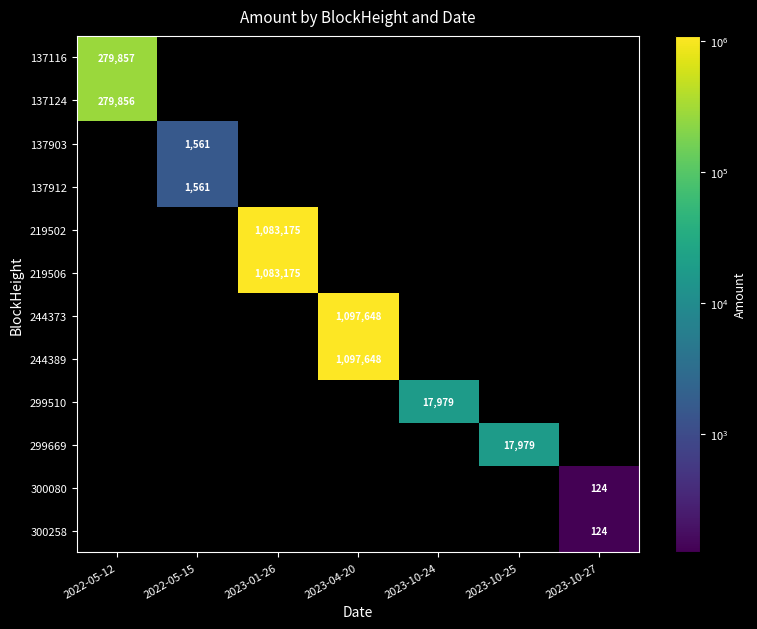

The value of 137912 at 2022-05-15 is 933.6. True or false?

False